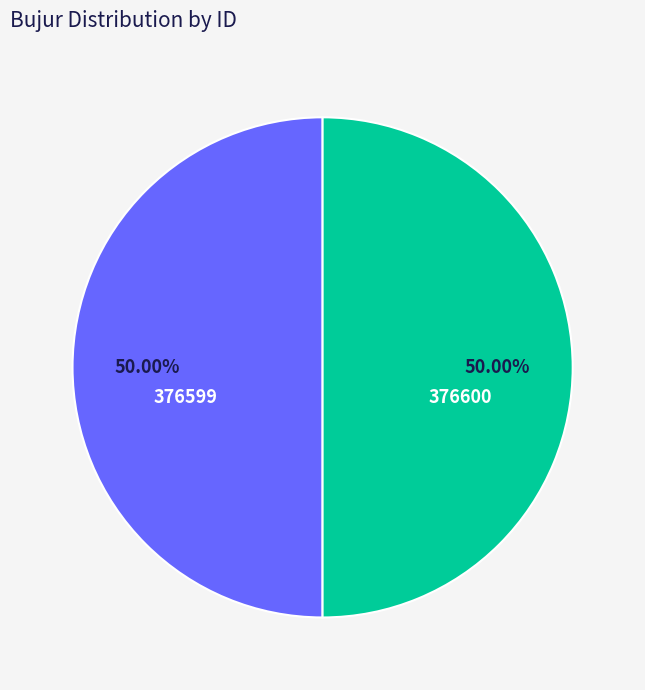

How many slices are in this pie chart?

2